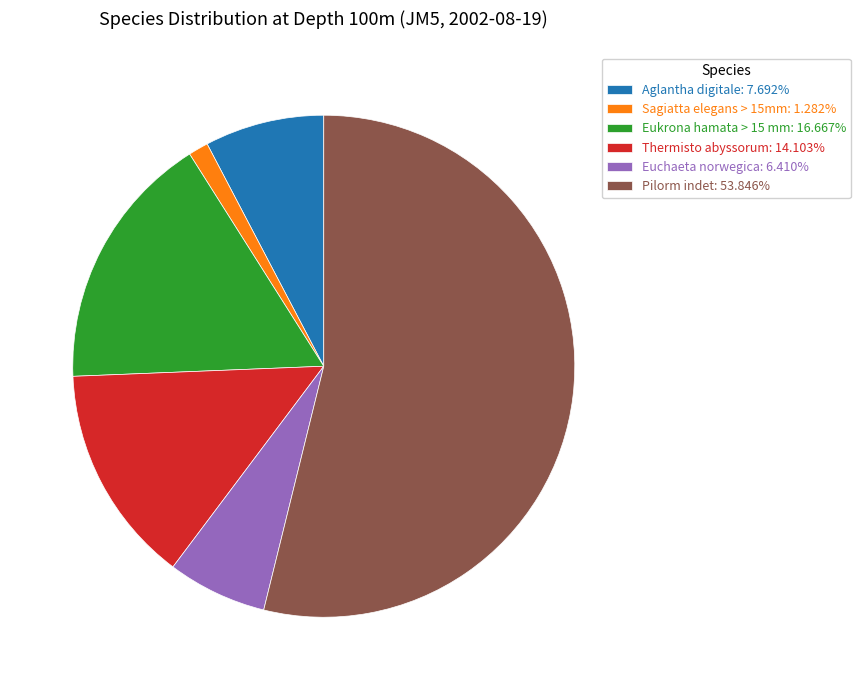

Approximately how many times larger is the value at Euchaeta norwegica: 6.410% compared to Sagiatta elegans > 15mm: 1.282%?

5.0